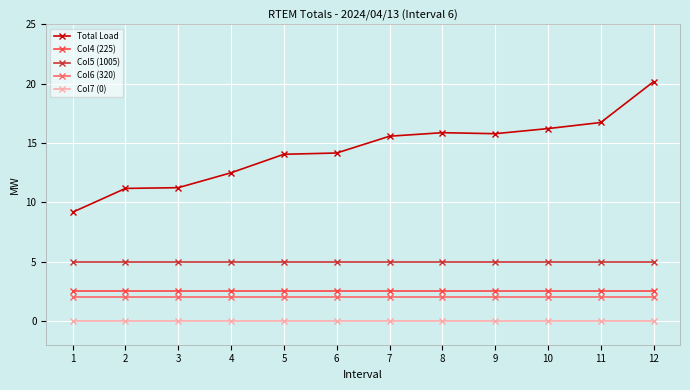

What is the total value across all series at 9?

25.3